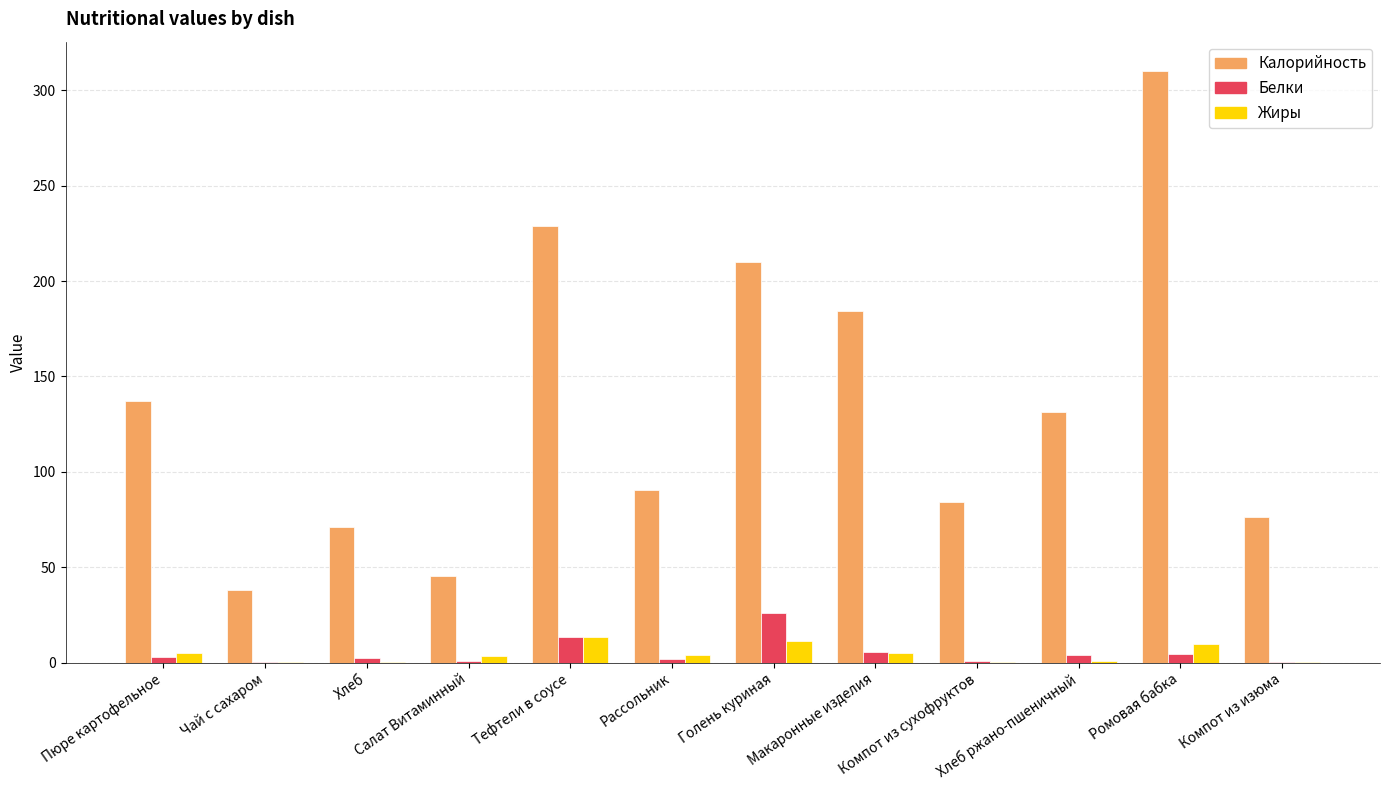

What is the sum of the Калорийность values at Чай с сахаром and Хлеб ржано-пшеничный?

169.2